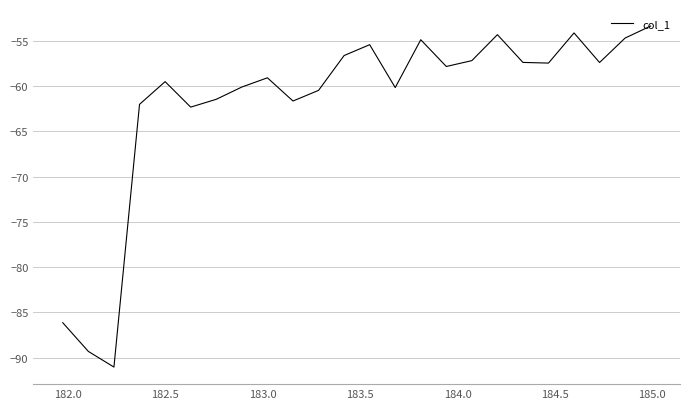

What is the maximum value shown in the chart?

-53.4